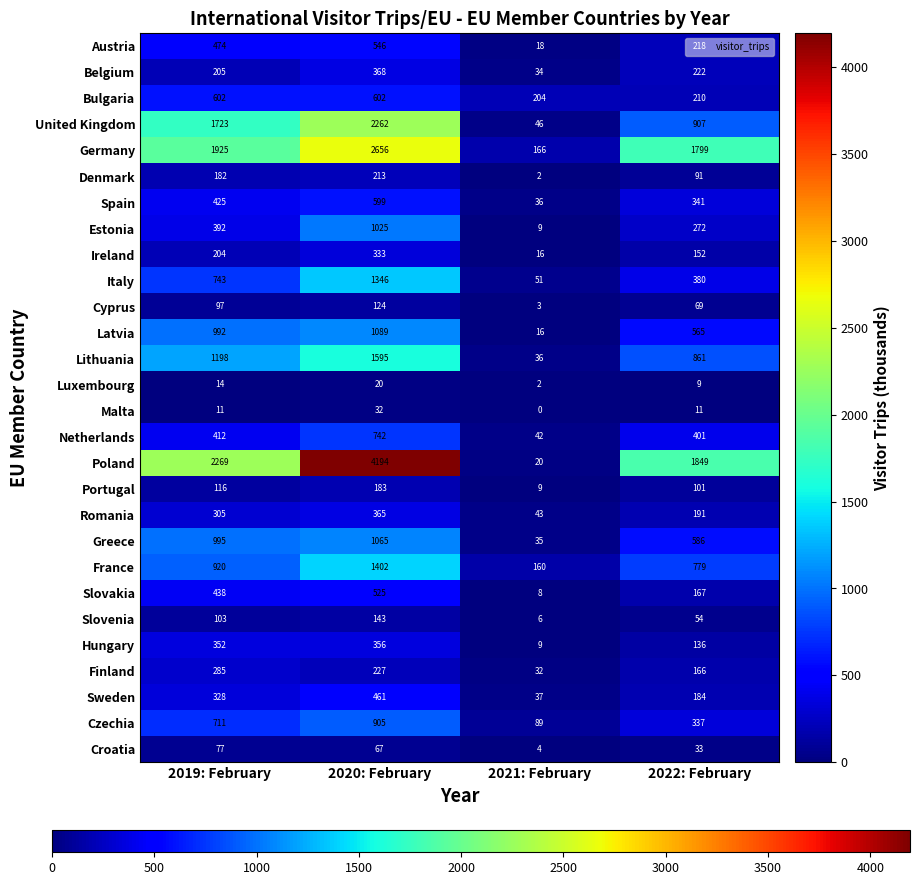

What is the difference between the maximum and minimum values in the Germany series?

2490